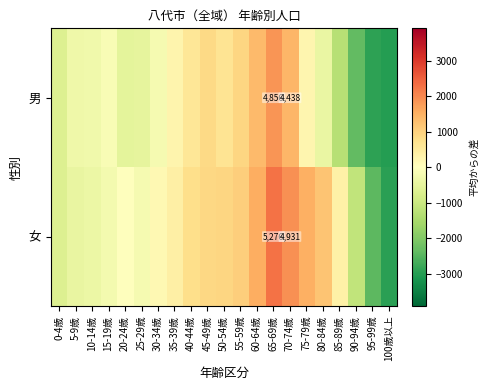

What is the difference between the maximum and minimum values in the 女 series?

5214.0